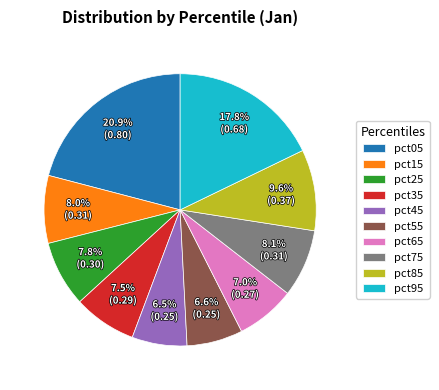

Does pct25 represent more than half of the total?

No